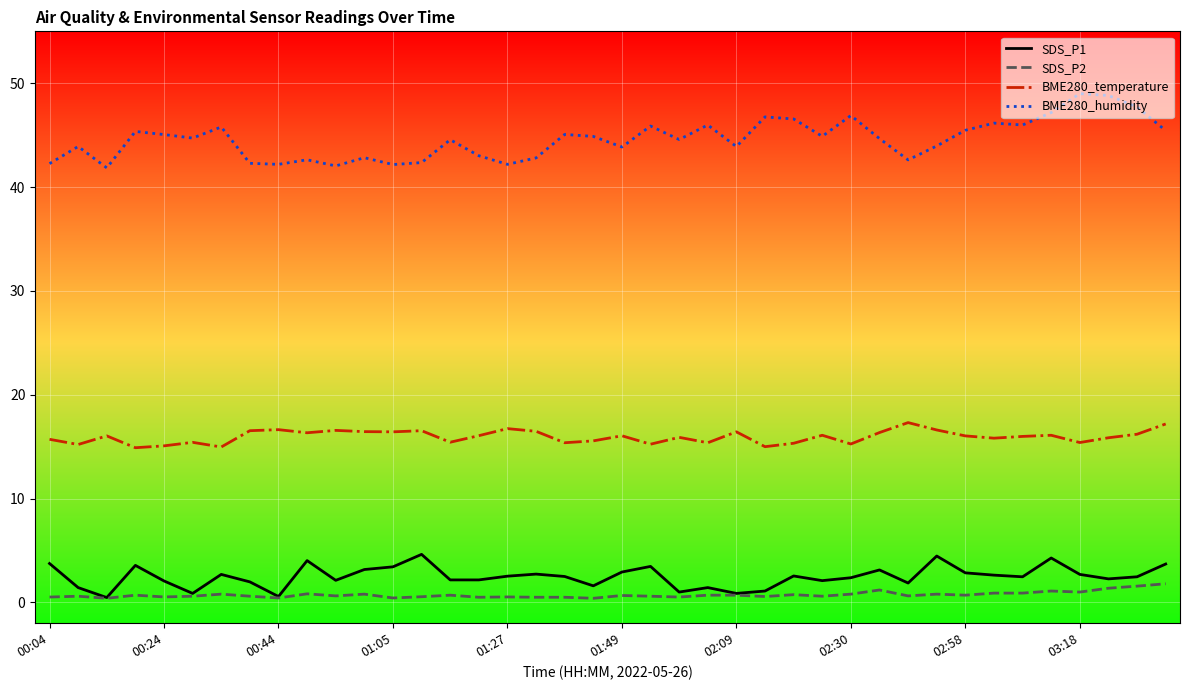

True or false: BME280_humidity and BME280_temperature intersect in this chart.

False